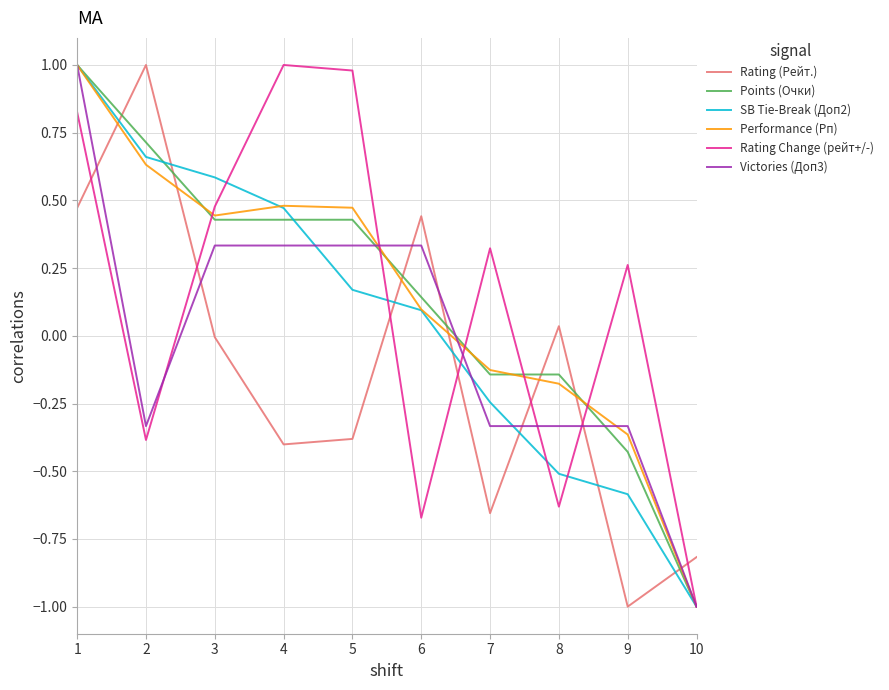

True or false: Rating Change (рейт+/-) and Rating (Рейт.) intersect in this chart.

True